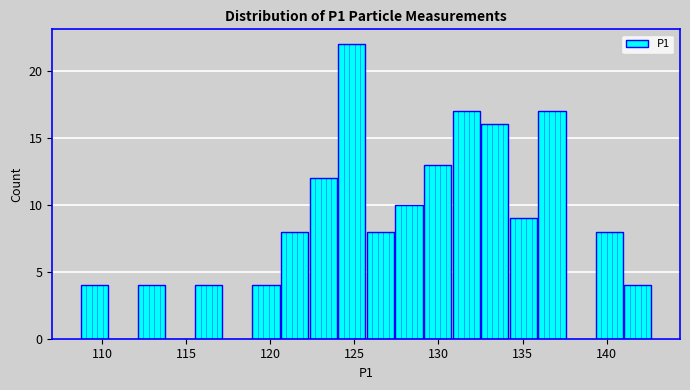

Read against the x-axis, roughly where is the centre of the tallest bar?

125.0